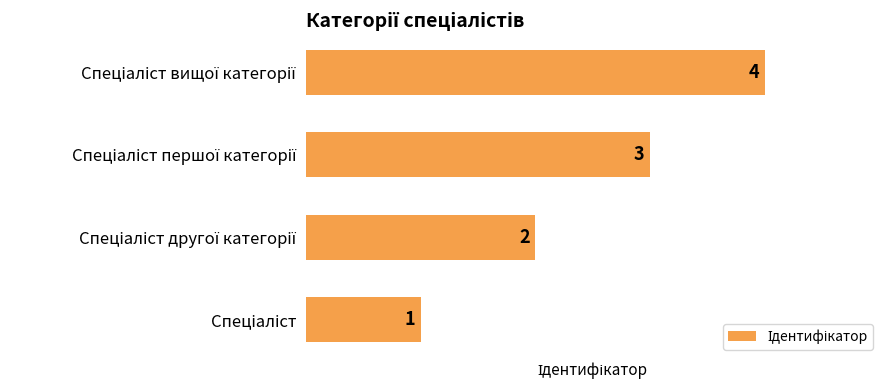

What is the difference between the maximum and minimum values?

3